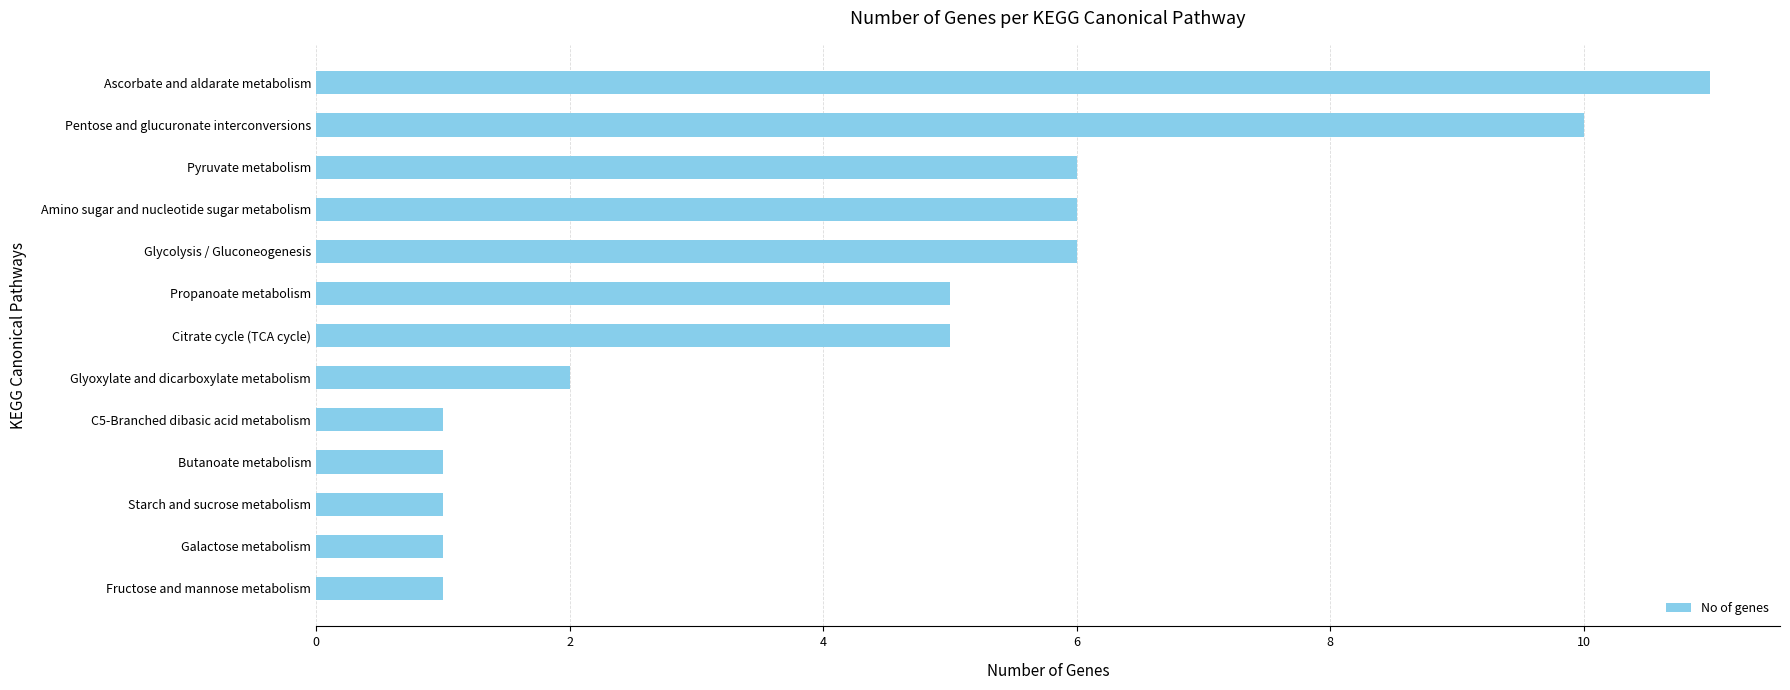

Which has a higher value, Citrate cycle (TCA cycle) or Ascorbate and aldarate metabolism?

Ascorbate and aldarate metabolism